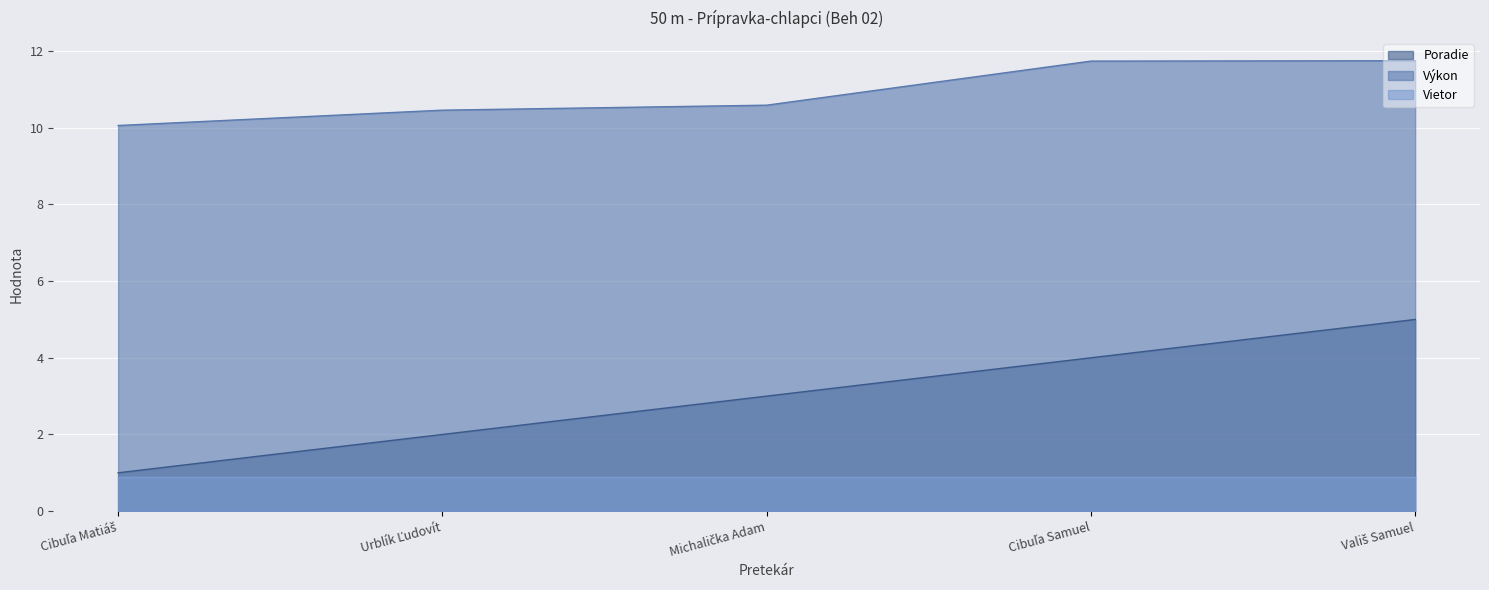

List the series in order of their peak value, lowest first.

Vietor, Poradie, Výkon